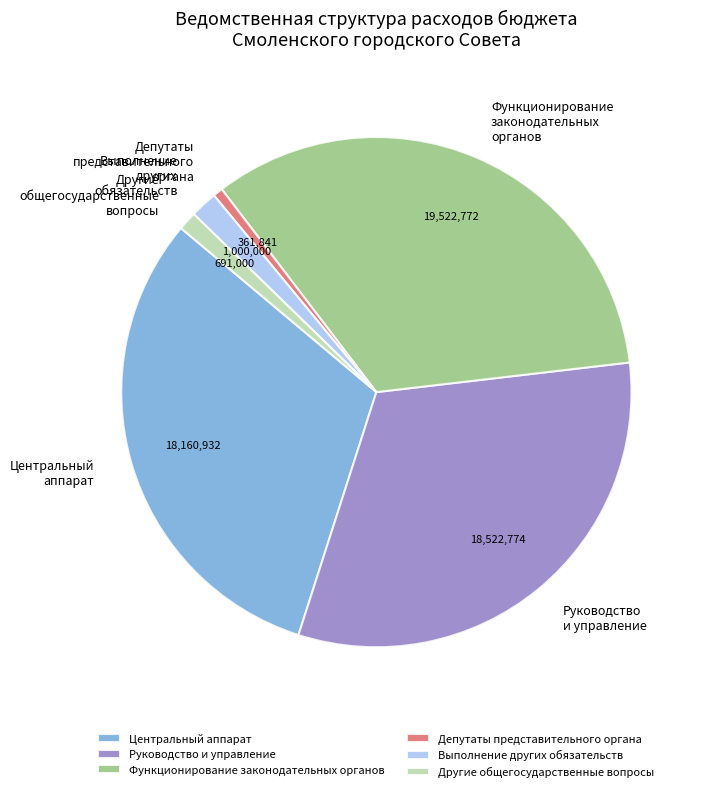

Is the sum of Руководство и управление and Центральный аппарат greater than half?

Yes